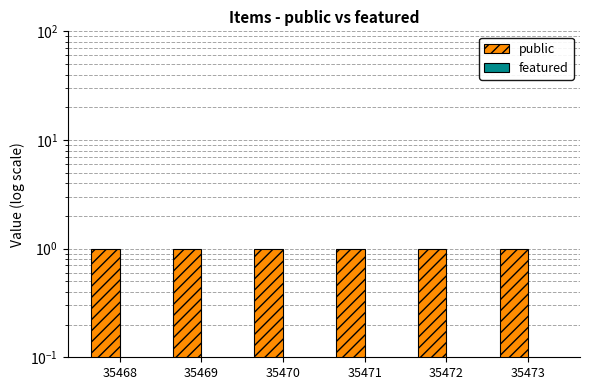

Is it true that public equals 1 at 35470?

True